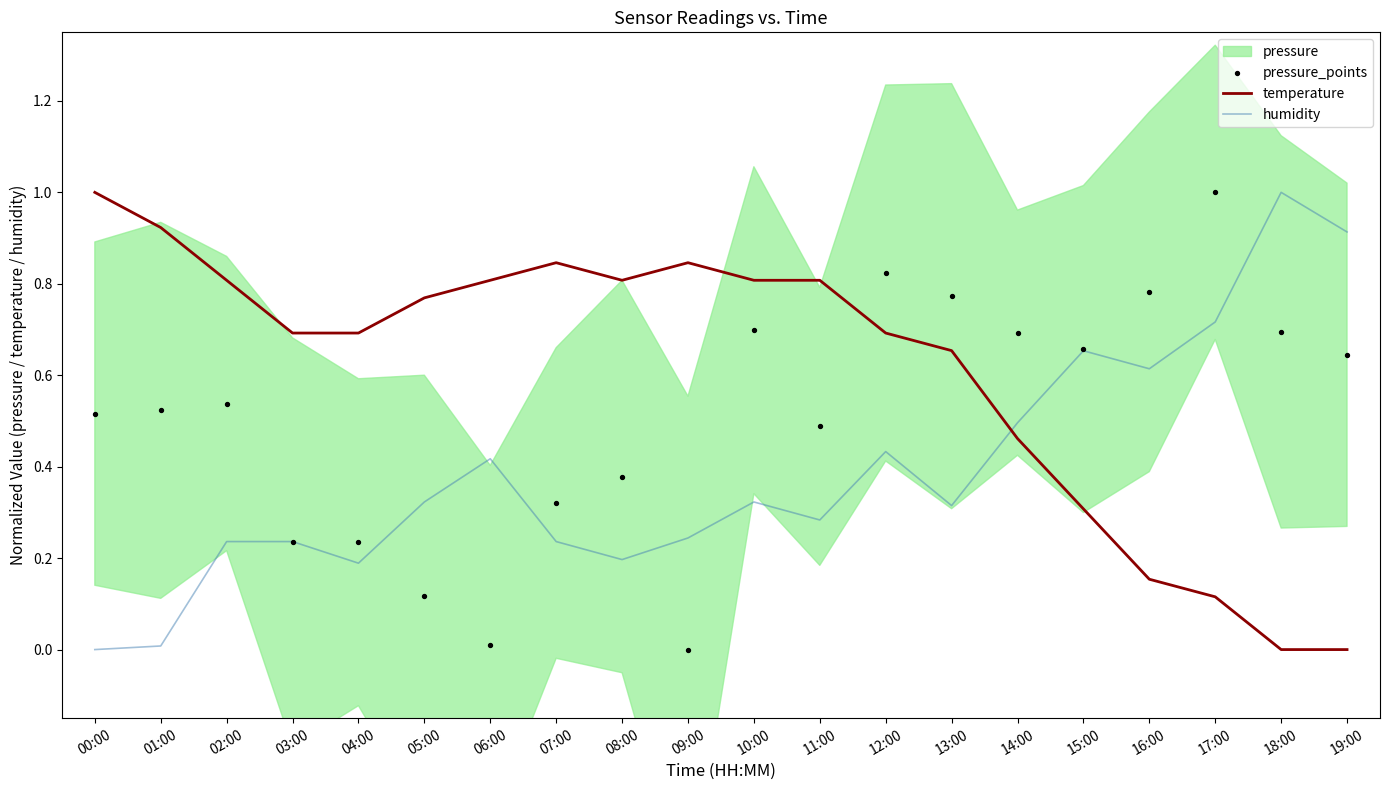

Which series contains the lowest Y value?

temperature